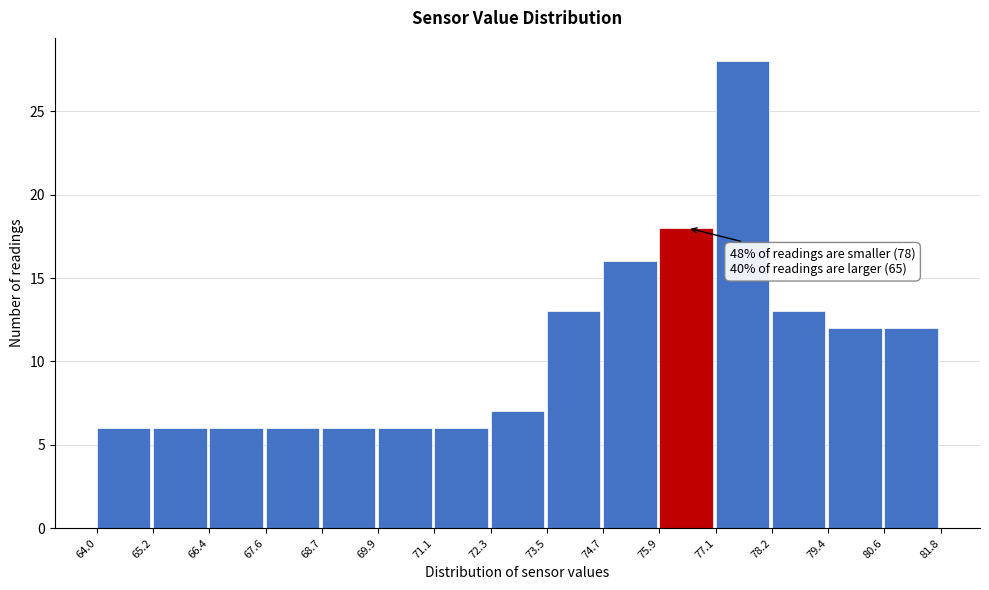

Over which range of the x-axis is the bar tallest?

77.1 to 78.2